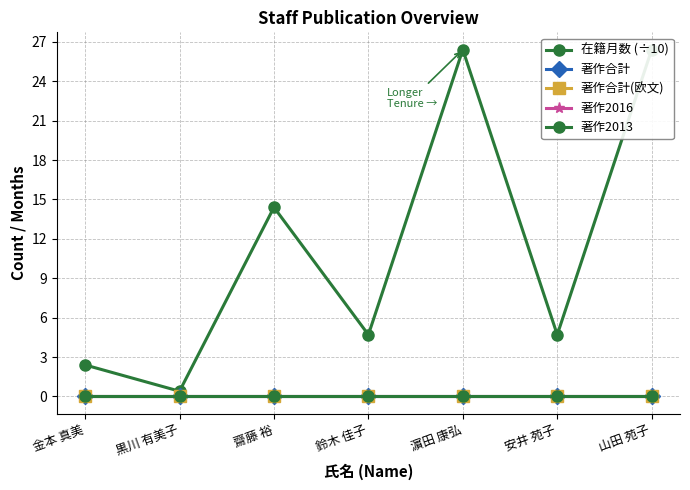

Is the value of 在籍月数 (÷10) at 濵田 康弘 greater than the value of 著作2013 at 黒川 有美子?

Yes